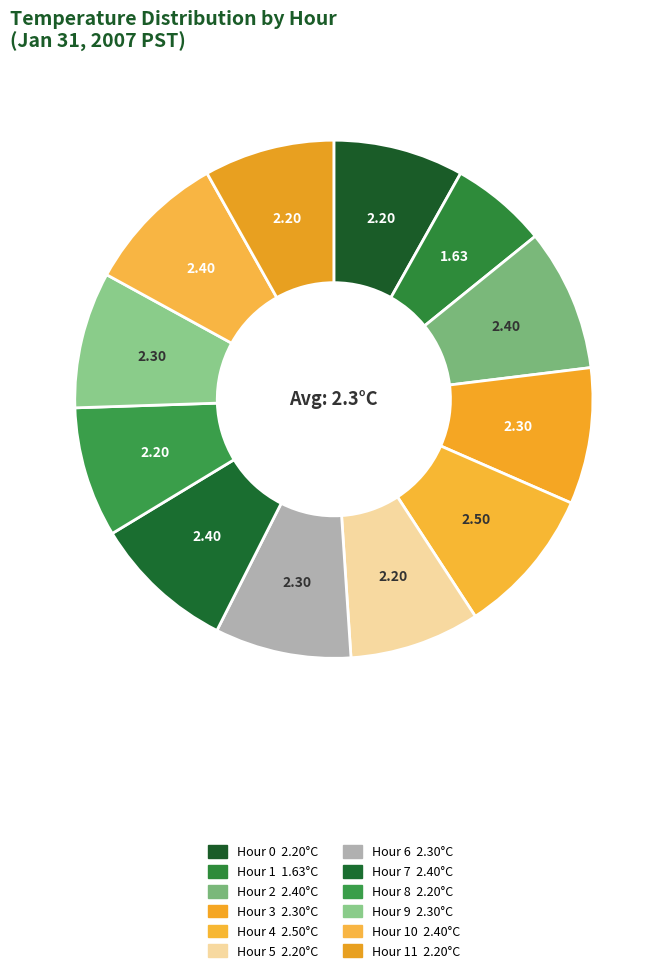

Count the number of slices in the pie.

12